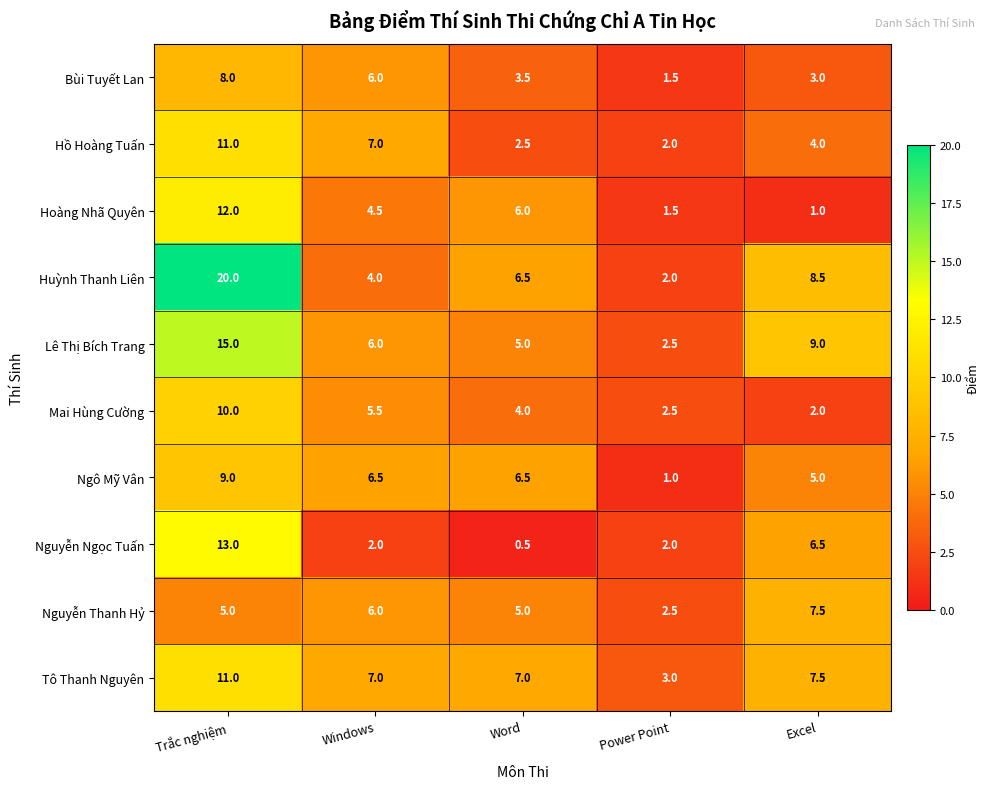

At which category does the chart reach its peak across all series?

Trắc nghiệm